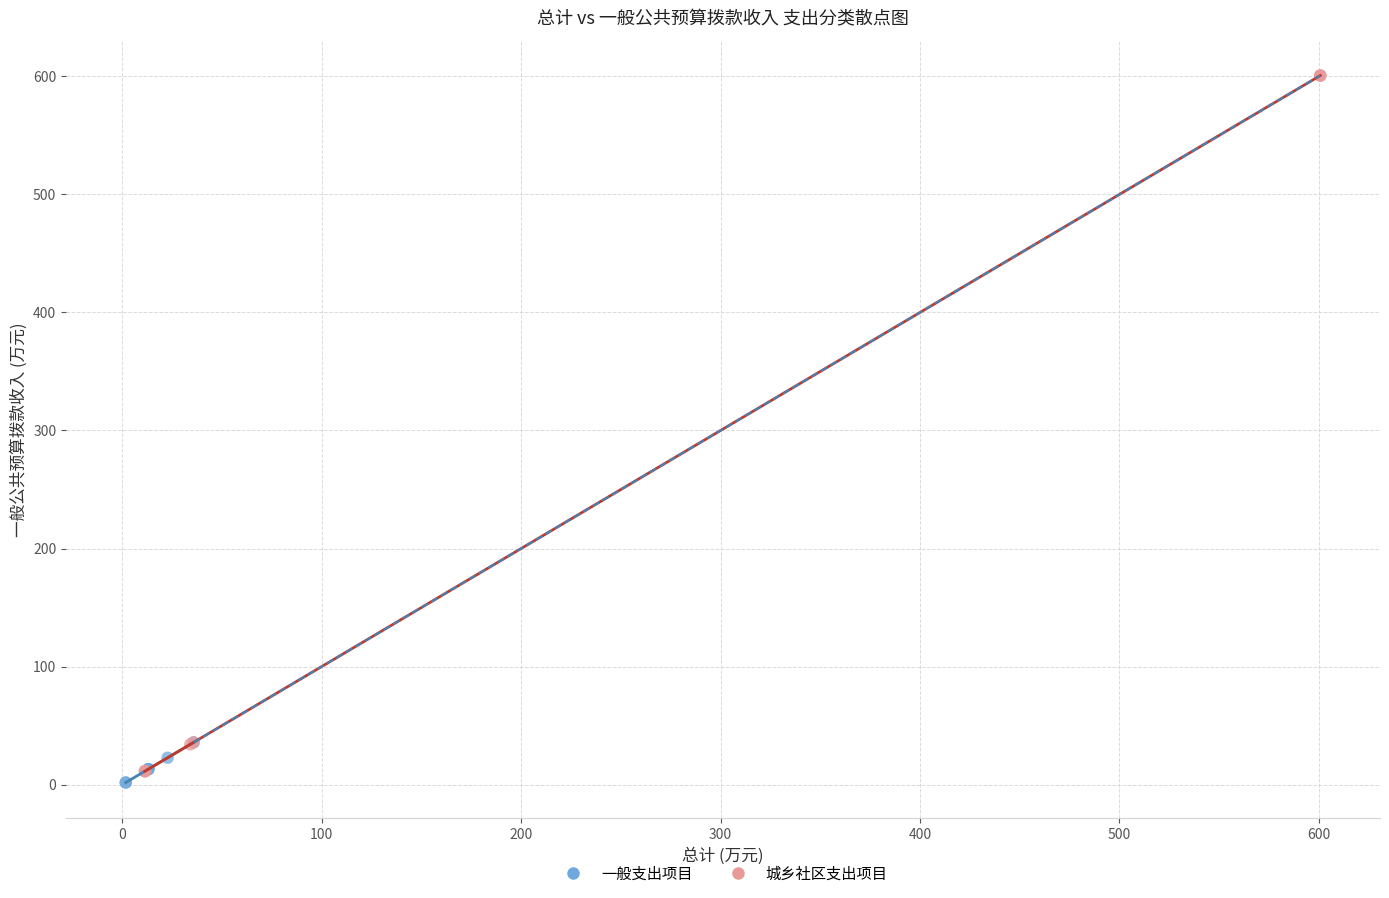

Which series has the widest spread of Y values?

城乡社区支出项目